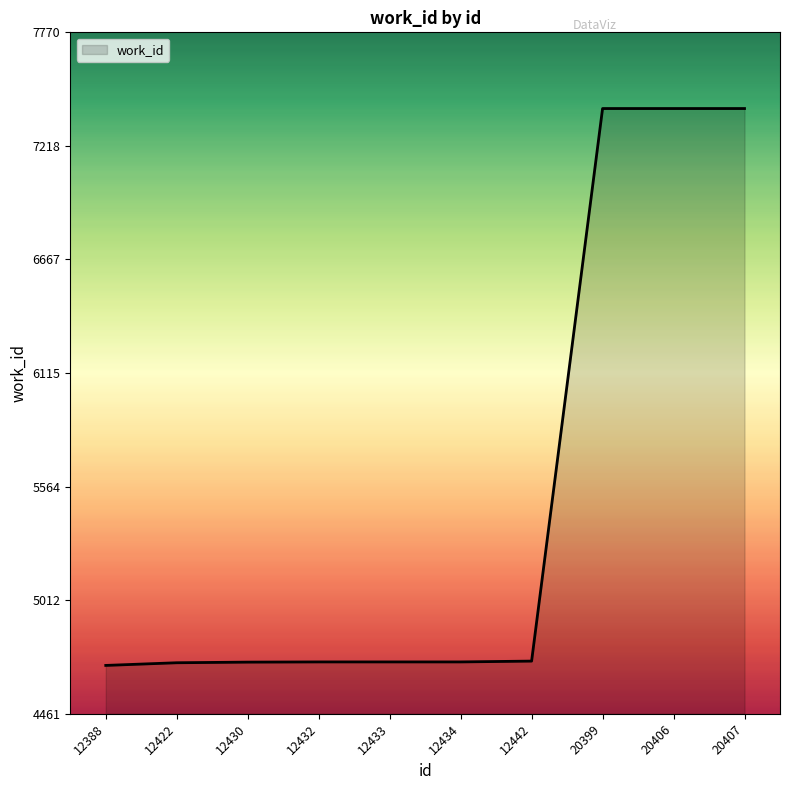

What is the difference between the values at 12434 and 20407?

2687